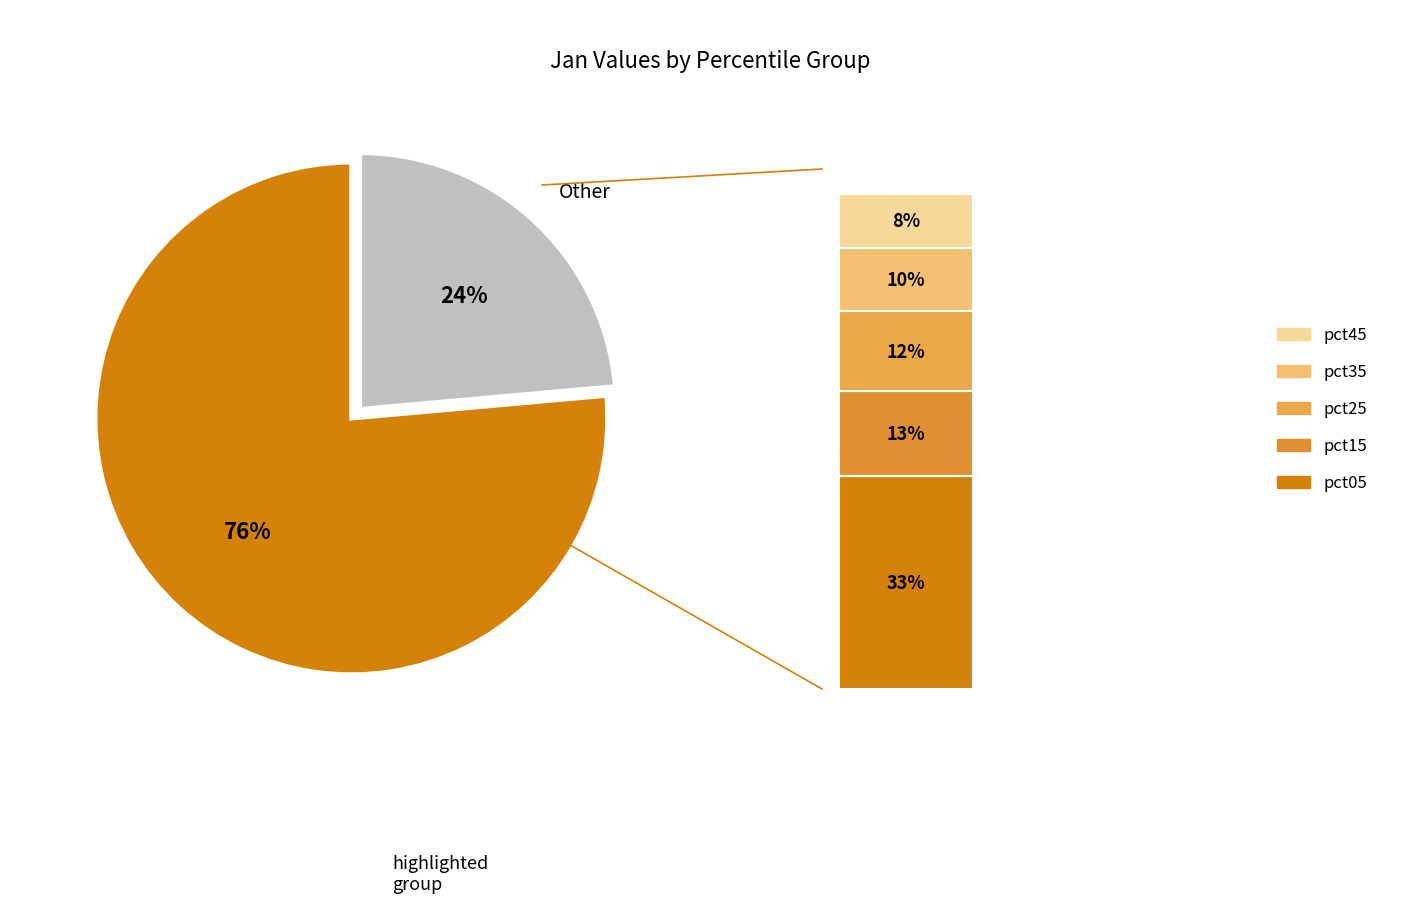

Is pct75 the majority of the pie?

No